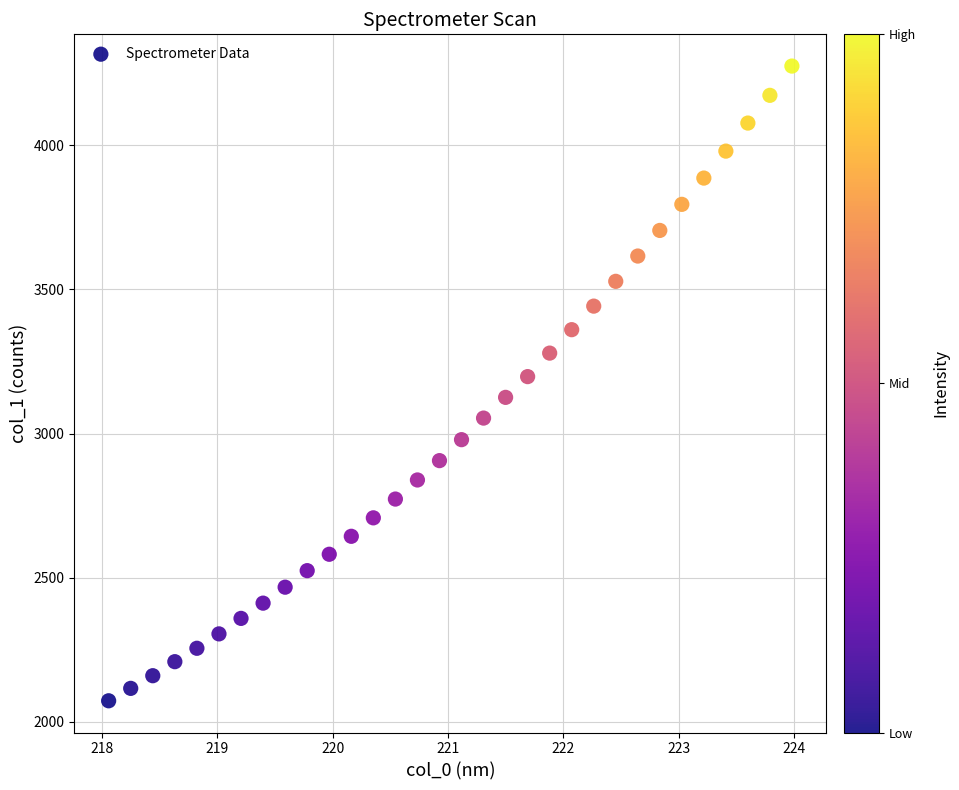

What is the range of Y values (max minus min)?

2201.5